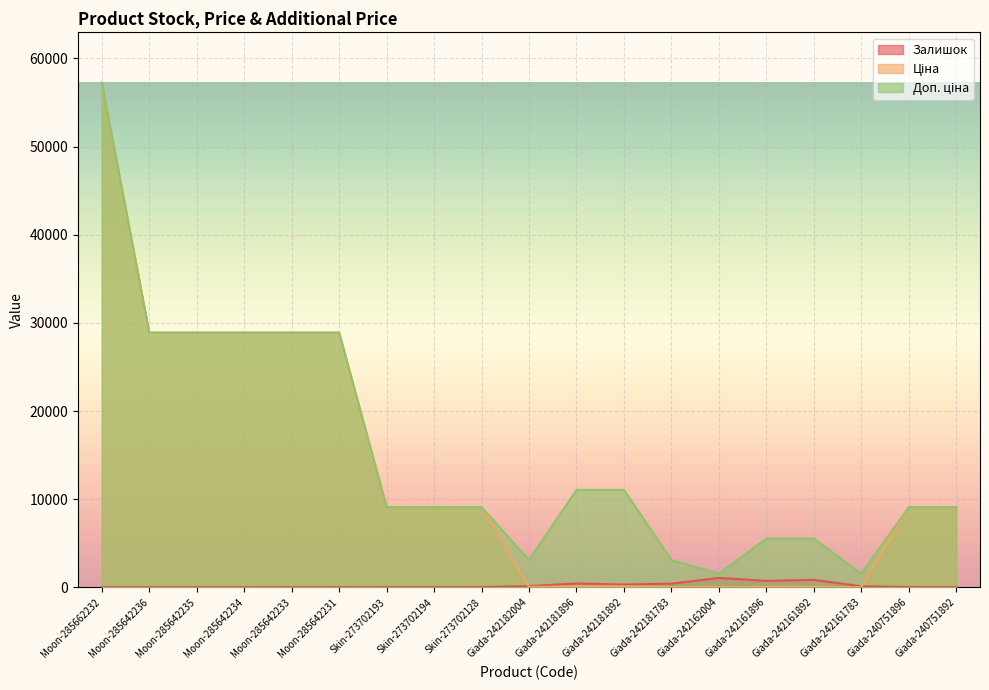

Reading right to left, extract all data points from this chart.

Залишок: Giada-240751892=14.0	Giada-240751896=41.0	Giada-242161783=116.0	Giada-242161892=845.0	Giada-242161896=729.0	Giada-242162004=1067.0	Giada-242181783=416.0	Giada-242181892=319.0	Giada-242181896=434.0	Giada-242182004=139.0	Skin-273702128=33.0	Skin-273702194=18.0	Skin-273702193=20.0	Moon-285642231=10.0	Moon-285642233=18.0	Moon-285642234=11.0	Moon-285642235=14.0	Moon-285642236=17.0	Moon-285662232=13.0
Ціна: Giada-240751892=9092.0	Giada-240751896=9092.0	Giada-242161783=15.5	Giada-242161892=55.3	Giada-242161896=55.3	Giada-242162004=15.5	Giada-242181783=30.9	Giada-242181892=110.5	Giada-242181896=110.5	Giada-242182004=30.9	Skin-273702128=9092.0	Skin-273702194=9092.0	Skin-273702193=9092.0	Moon-285642231=28890.3	Moon-285642233=28890.3	Moon-285642234=28890.3	Moon-285642235=28890.3	Moon-285642236=28890.3	Moon-285662232=57235.5
Доп. ціна: Giada-240751892=9092.0	Giada-240751896=9092.0	Giada-242161783=1548.0	Giada-242161892=5528.0	Giada-242161896=5528.0	Giada-242162004=1548.0	Giada-242181783=3095.0	Giada-242181892=11055.0	Giada-242181896=11055.0	Giada-242182004=3095.0	Skin-273702128=9092.0	Skin-273702194=9092.0	Skin-273702193=9092.0	Moon-285642231=28890.3	Moon-285642233=28890.3	Moon-285642234=28890.3	Moon-285642235=28890.3	Moon-285642236=28890.3	Moon-285662232=57235.5